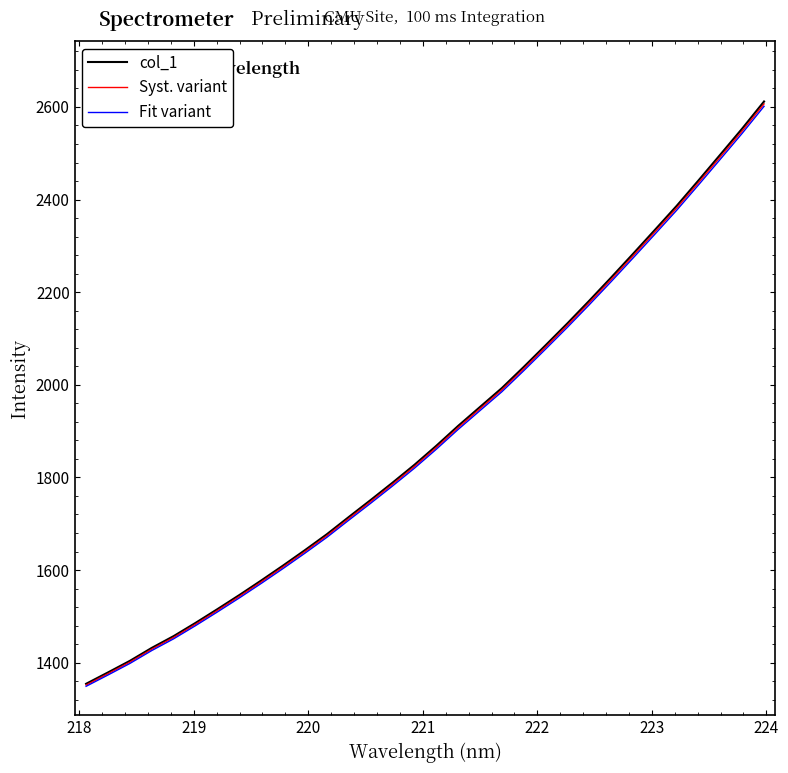

Reading left to right, extract all data points from this chart.

col_1: 1354.4	1379.0	1404.0	1432.0	1457.4	1485.9	1515.6	1546.0	1577.5	1609.8	1643.1	1677.4	1714.5	1751.2	1788.6	1827.1	1868.2	1911.2	1952.1	1992.9	2038.5	2085.3	2132.7	2181.6	2231.6	2282.6	2334.3	2386.4	2441.4	2497.2	2553.3	2611.8
Syst. variant: 1351.7	1376.2	1401.2	1429.1	1454.5	1483.0	1512.6	1542.9	1574.3	1606.6	1639.8	1674.0	1711.0	1747.7	1785.0	1823.5	1864.5	1907.4	1948.2	1988.9	2034.4	2081.1	2128.4	2177.2	2227.2	2278.1	2329.7	2381.6	2436.5	2492.2	2548.2	2606.6
Fit variant: 1349.0	1373.4	1398.3	1426.2	1451.6	1480.0	1509.6	1539.8	1571.2	1603.4	1636.5	1670.7	1707.6	1744.2	1781.4	1819.8	1860.7	1903.5	1944.3	1984.9	2030.3	2077.0	2124.2	2172.8	2222.7	2273.5	2325.0	2376.9	2431.6	2487.2	2543.1	2601.3